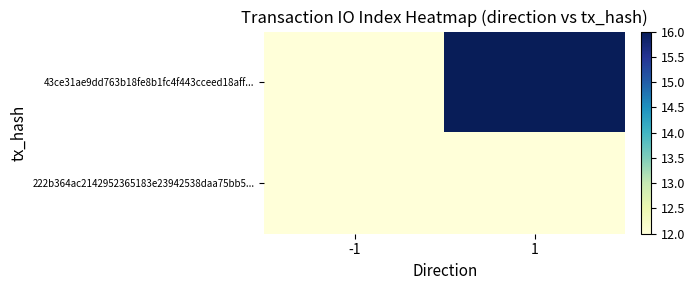

Reading left to right, transcribe all the data shown in this chart.

43ce31ae9dd763b18fe8b1fc4f443cceed18aff...: -1=-1	1=16
222b364ac2142952365183e23942538daa75bb5...: -1=1	1=12